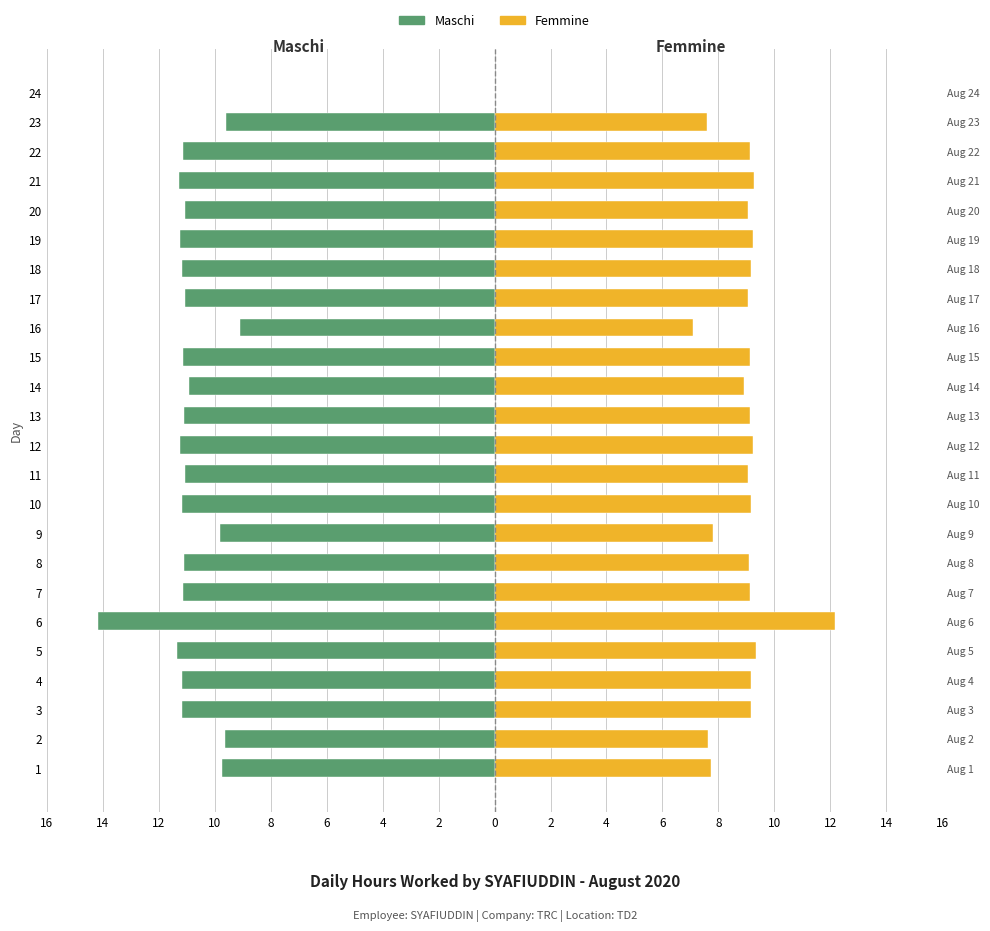

At how many categories does at least one series exceed 6?

23